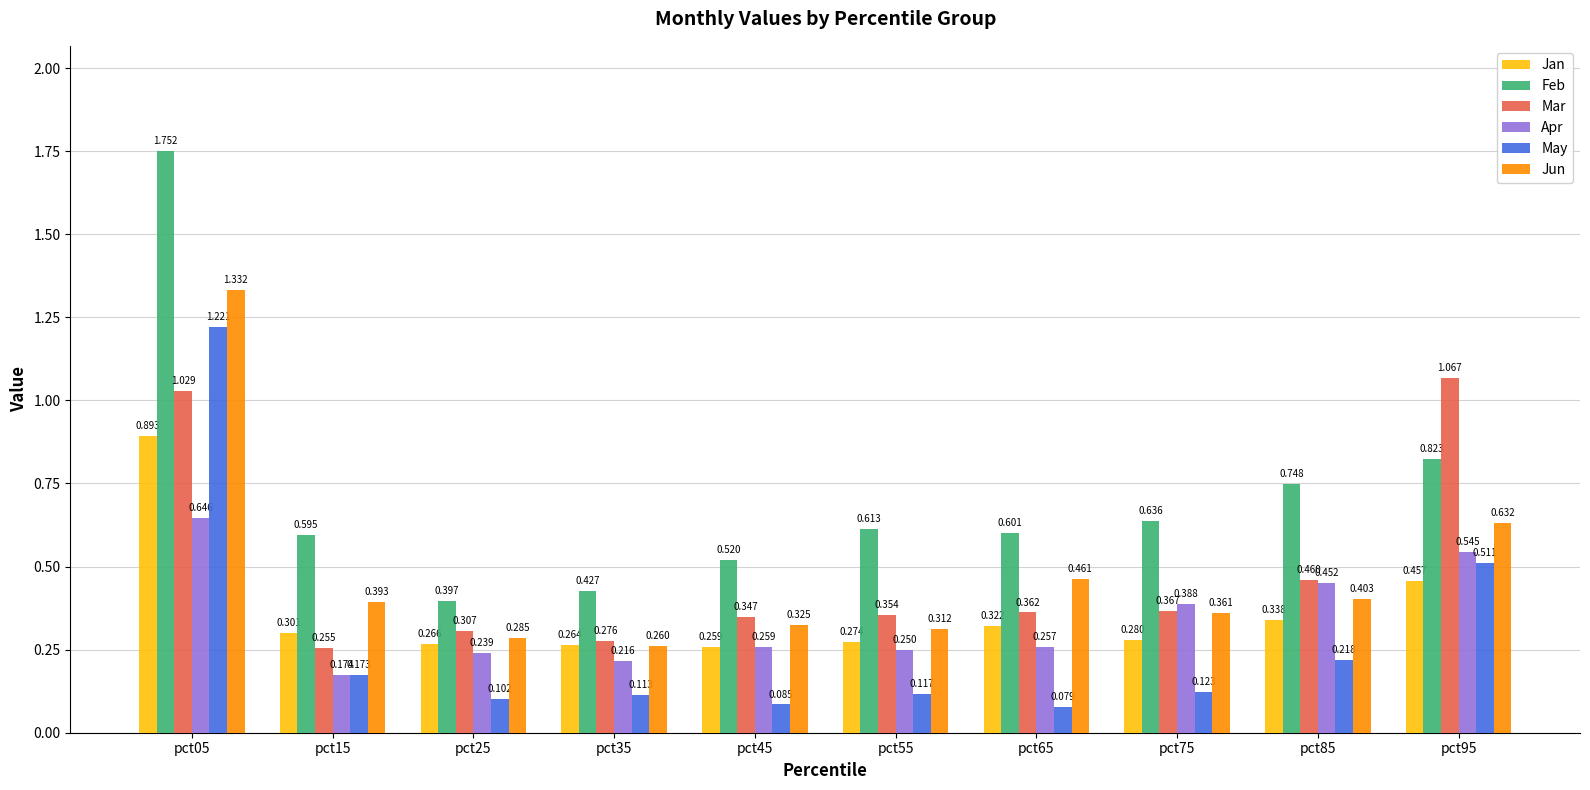

At pct15, list the series in order from smallest to largest.

May, Apr, Mar, Jan, Jun, Feb